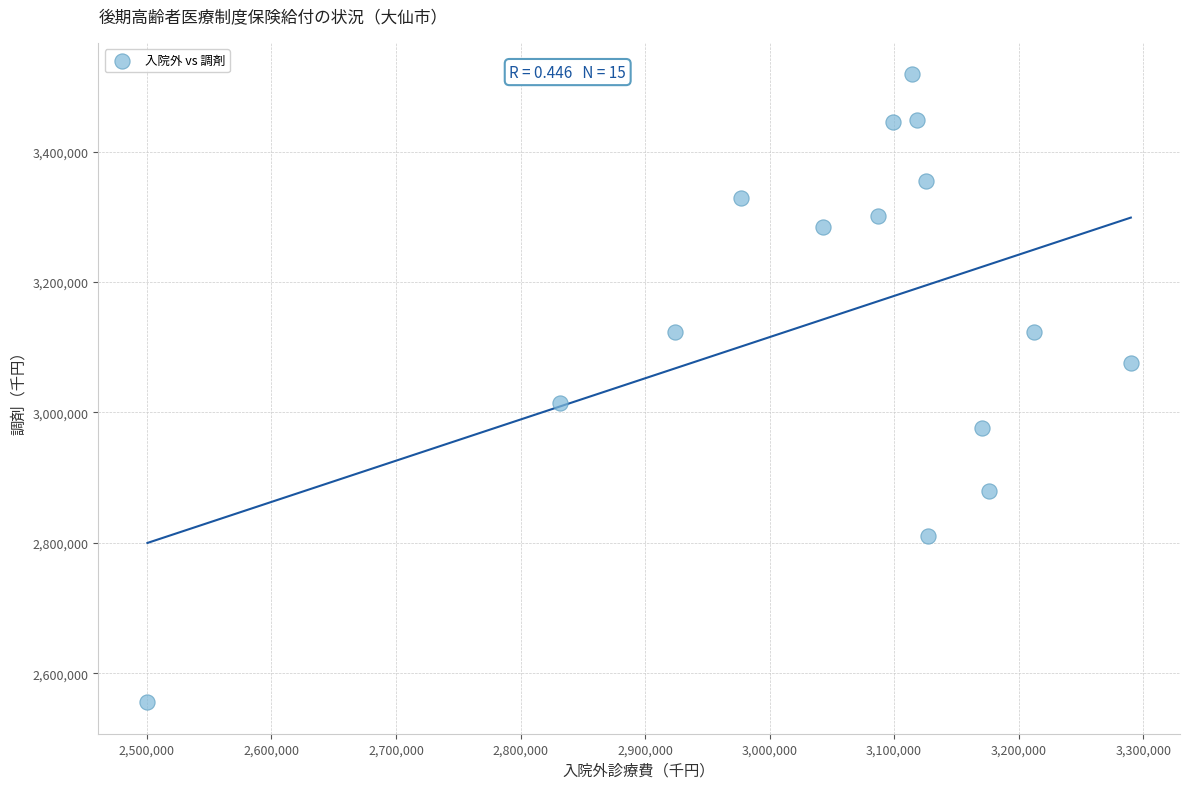

What Y value in the scatter plot is closest to 3036952?

3014742